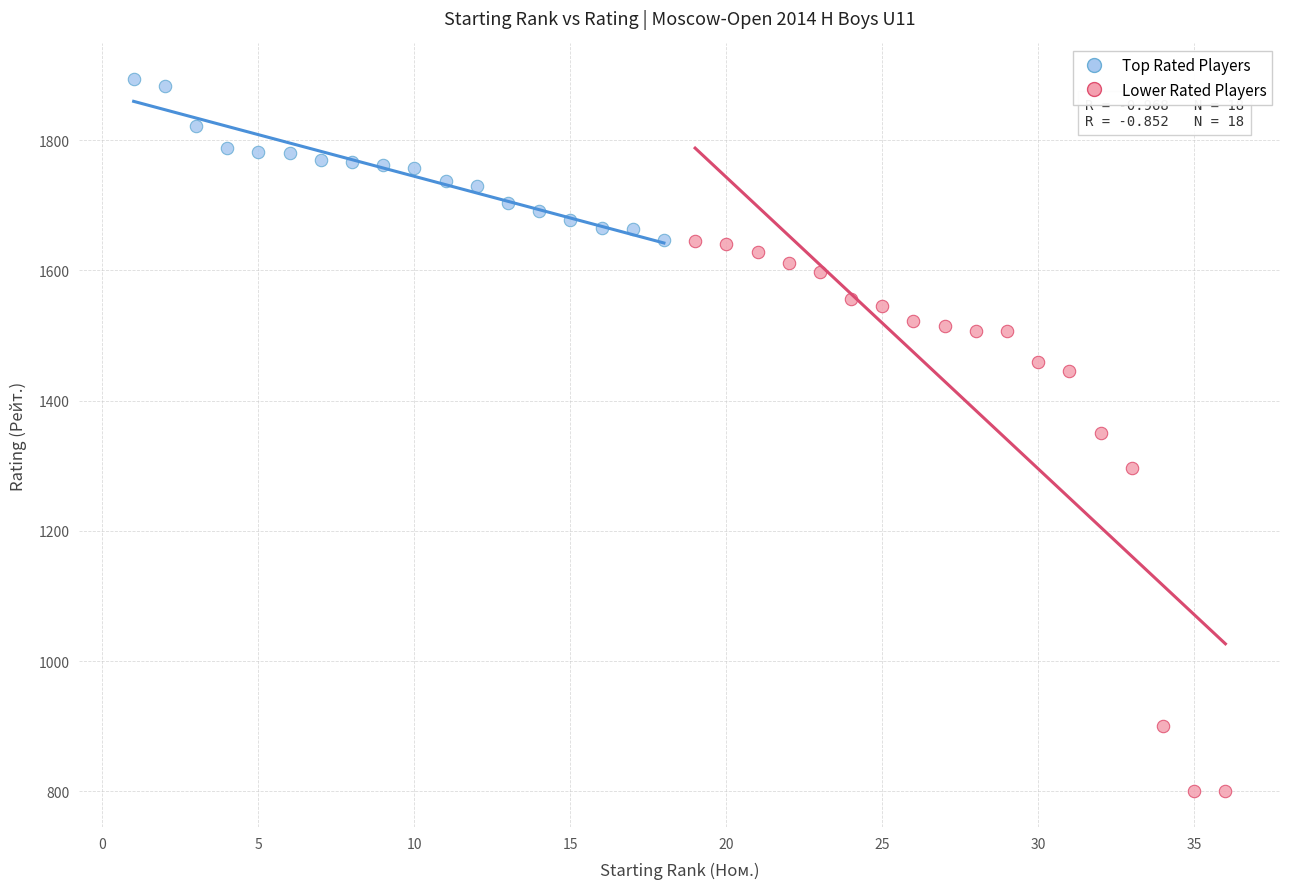

Which series contains the highest Y value?

Top Rated Players